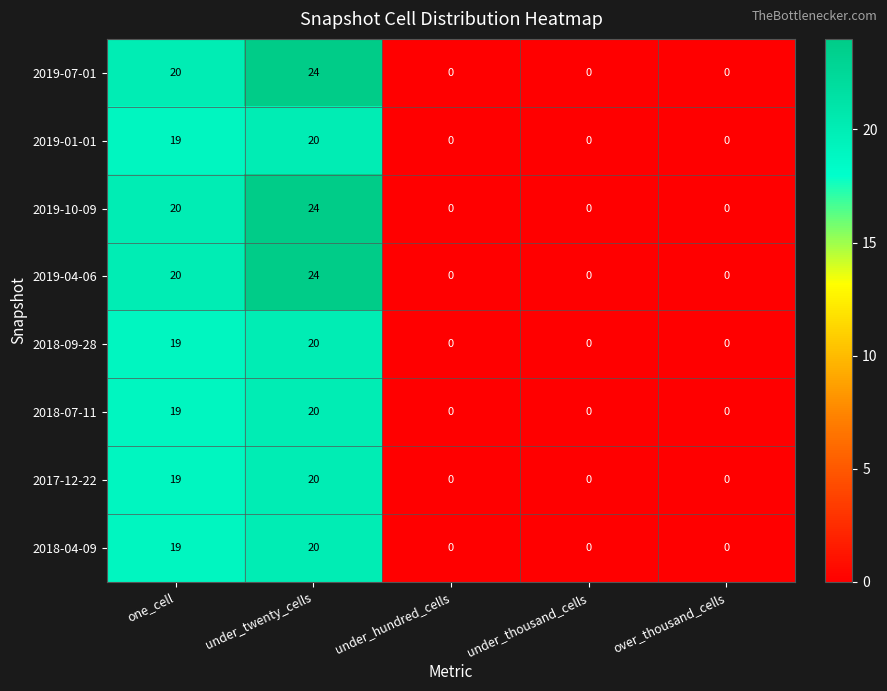

What is the difference between the highest and lowest values at under_twenty_cells?

4